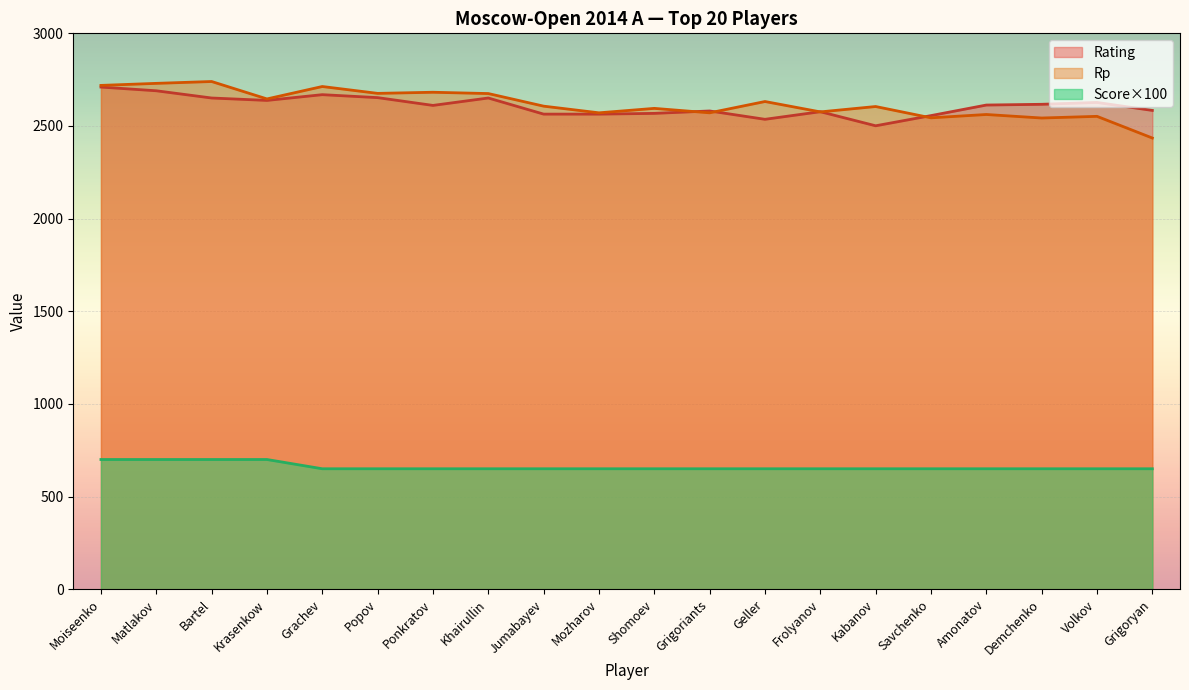

In Rp, how many points are higher than both neighbors (excluding endpoints)?

8